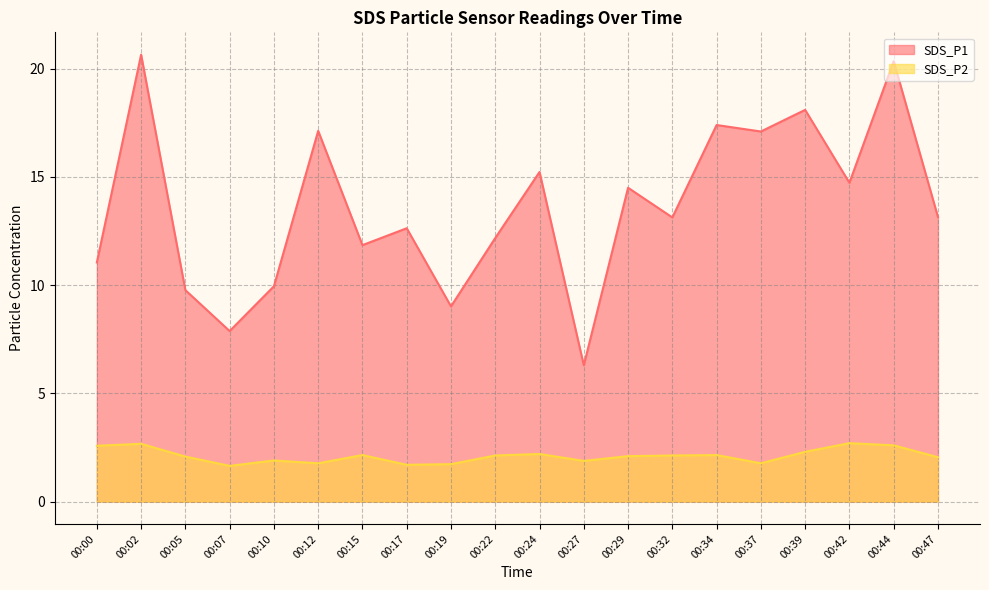

Which series has the largest total across all categories?

SDS_P1